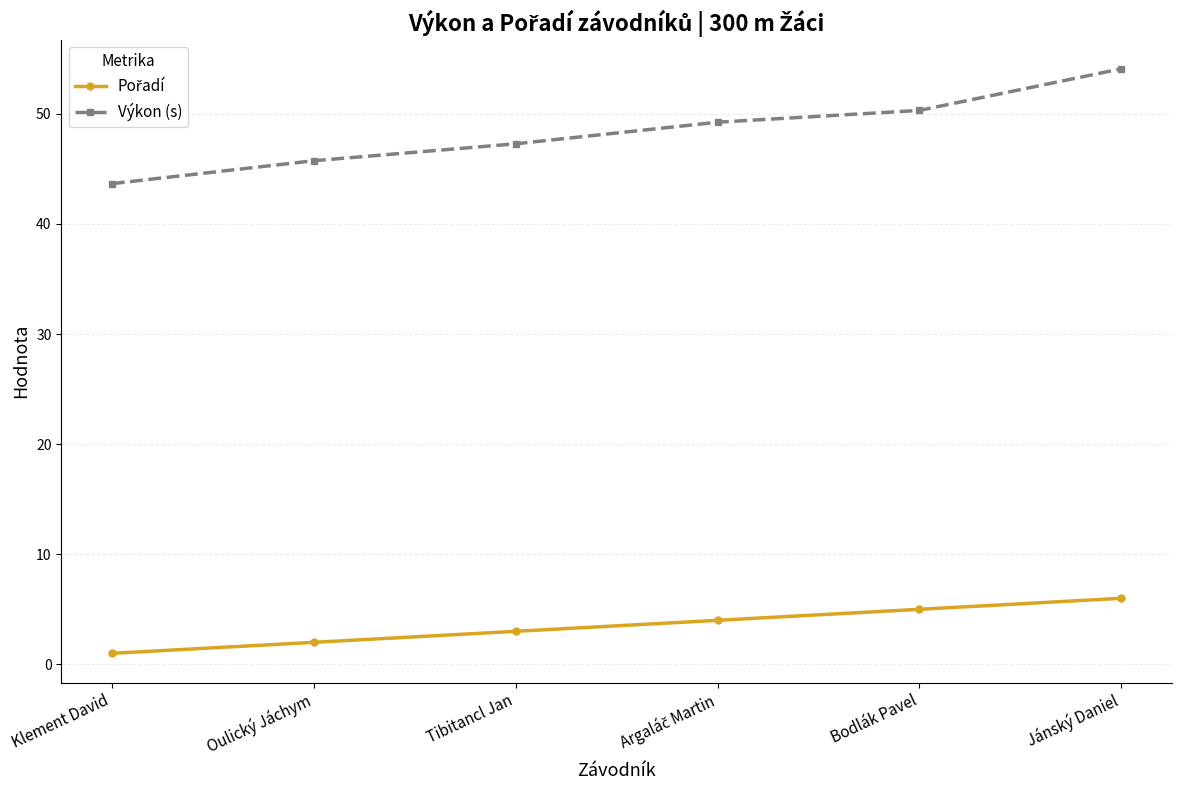

Count the number of categories in the chart.

6